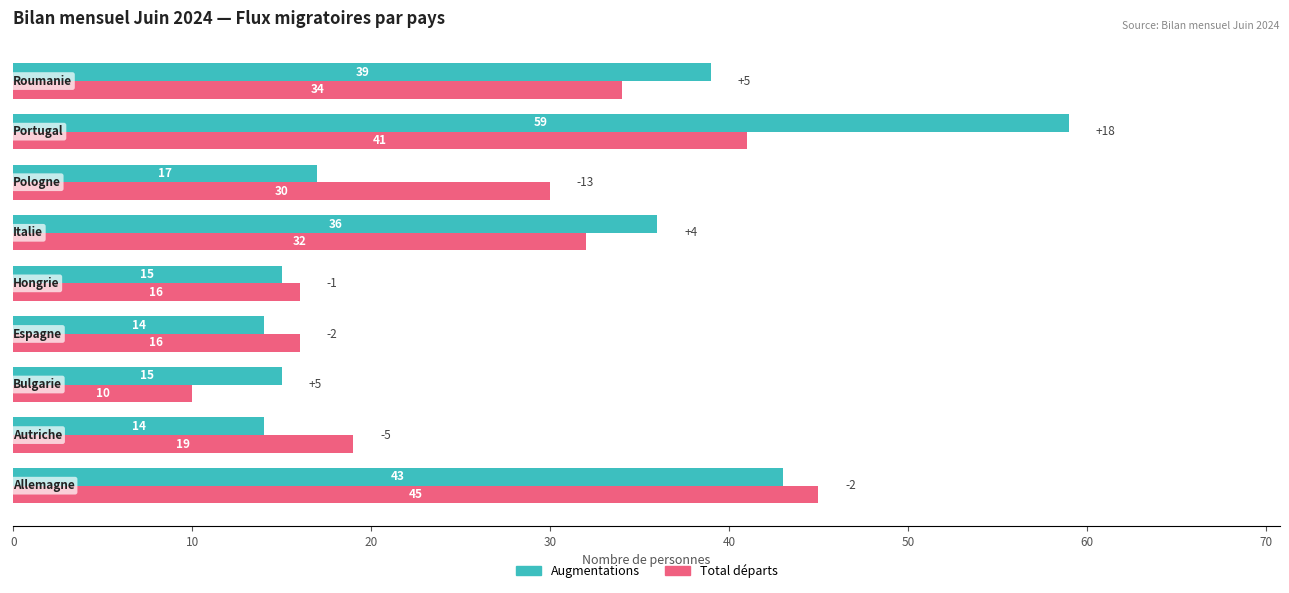

Which series has the largest total across all categories?

Augmentations